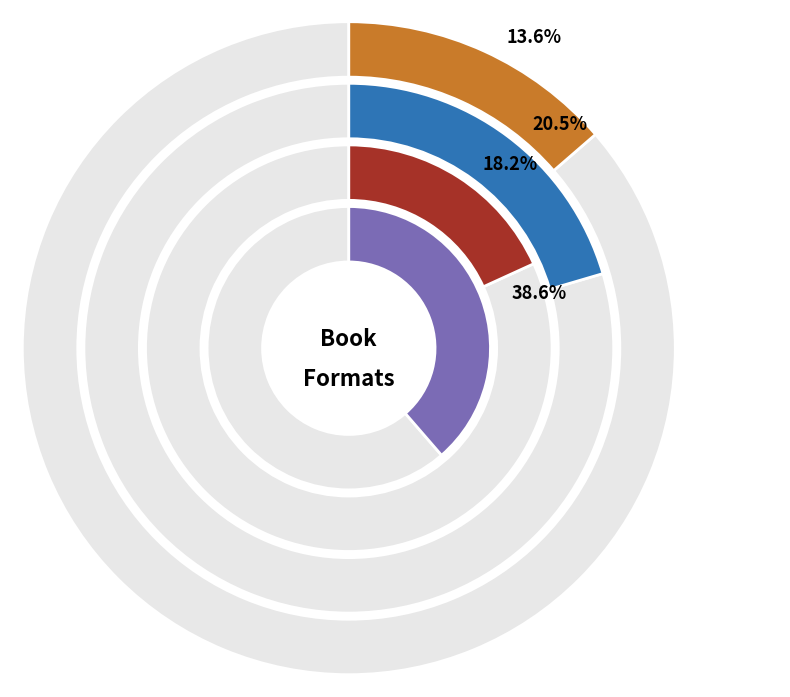

How many segments does this pie chart have?

6